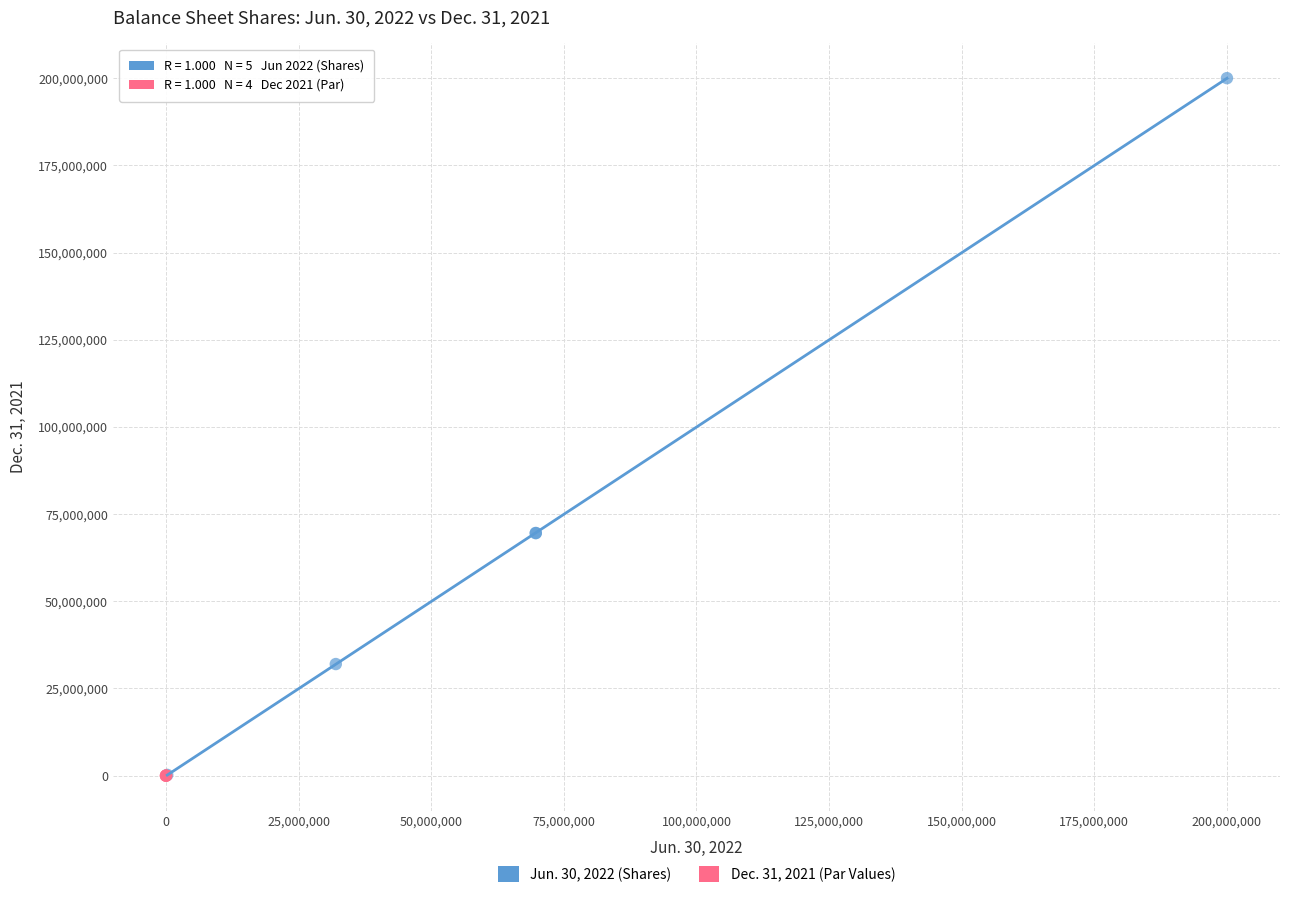

Which series reaches the maximum Y coordinate?

Jun. 30, 2022 (Shares)